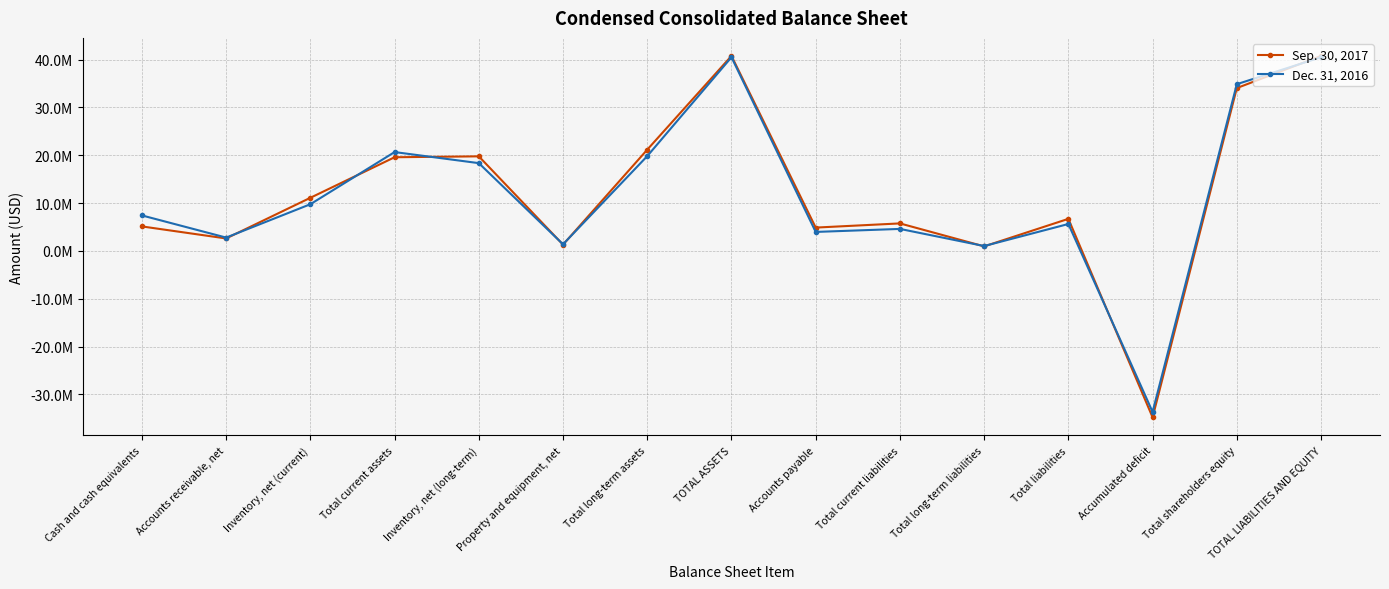

Is it true that Dec. 31, 2016 equals 19831588 at Total long-term assets?

True